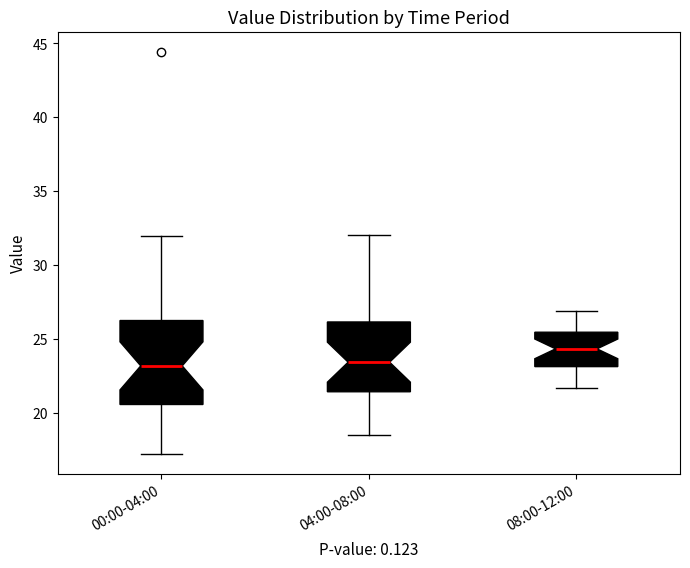

Which box is the tallest, from its lower edge to its upper edge?

00:00-04:00